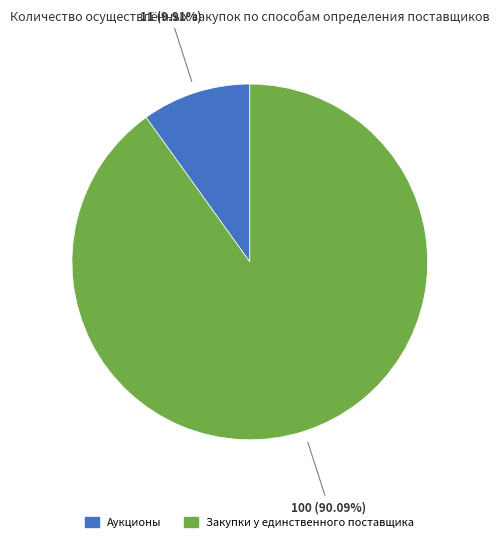

True or false: Закупки у единственного поставщика accounts for 90% of the total.

True